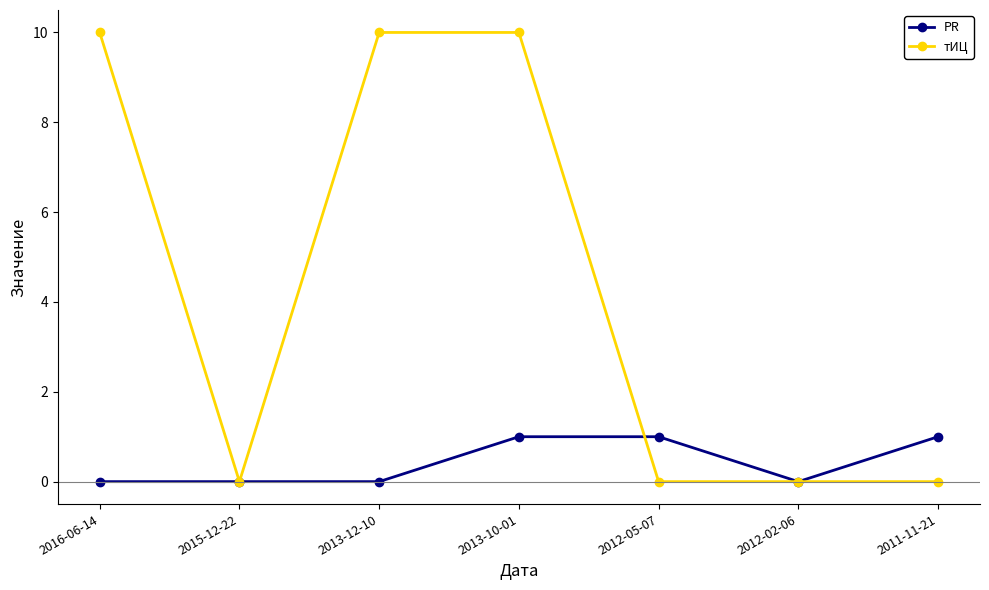

Is it true that PR equals 1 at 2012-05-07?

True